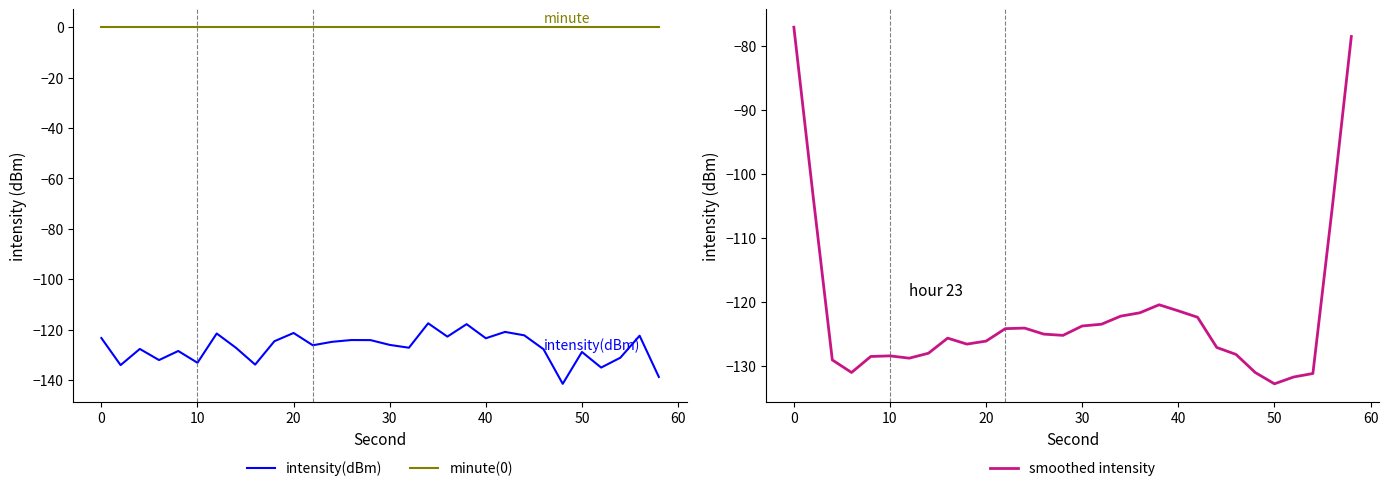

True or false: minute(0) and intensity(dBm) cross at least once.

False